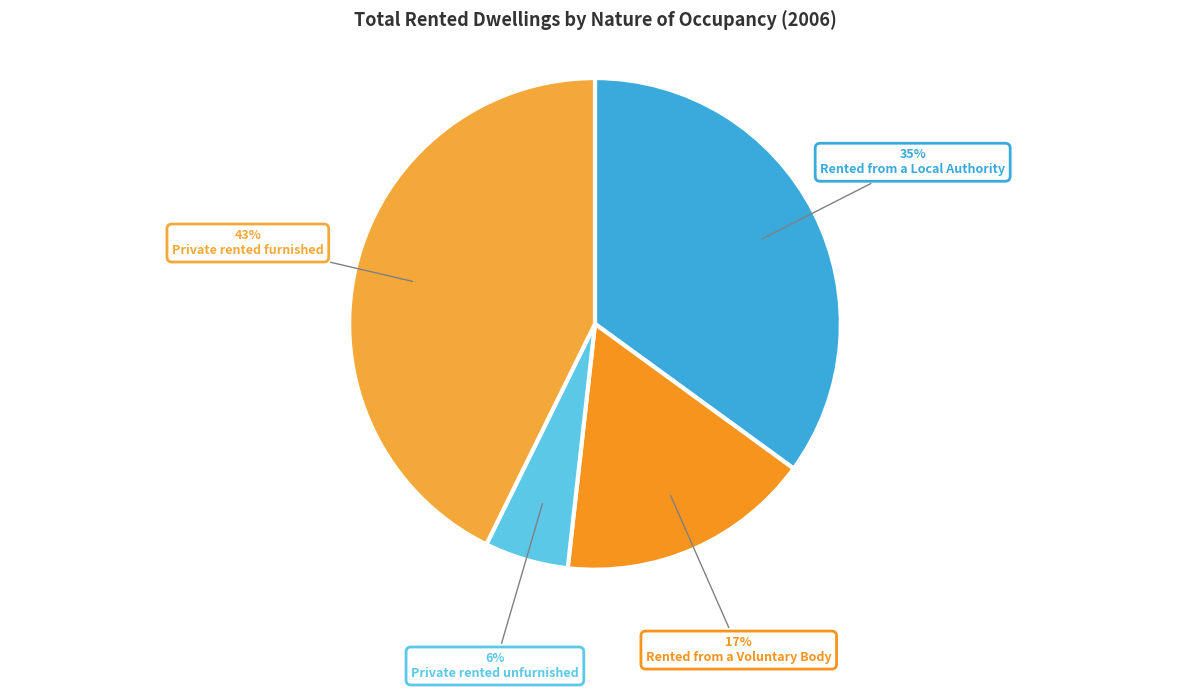

Approximately how many times larger is the value at Rented from a Local Authority compared to Private rented furnished?

0.8